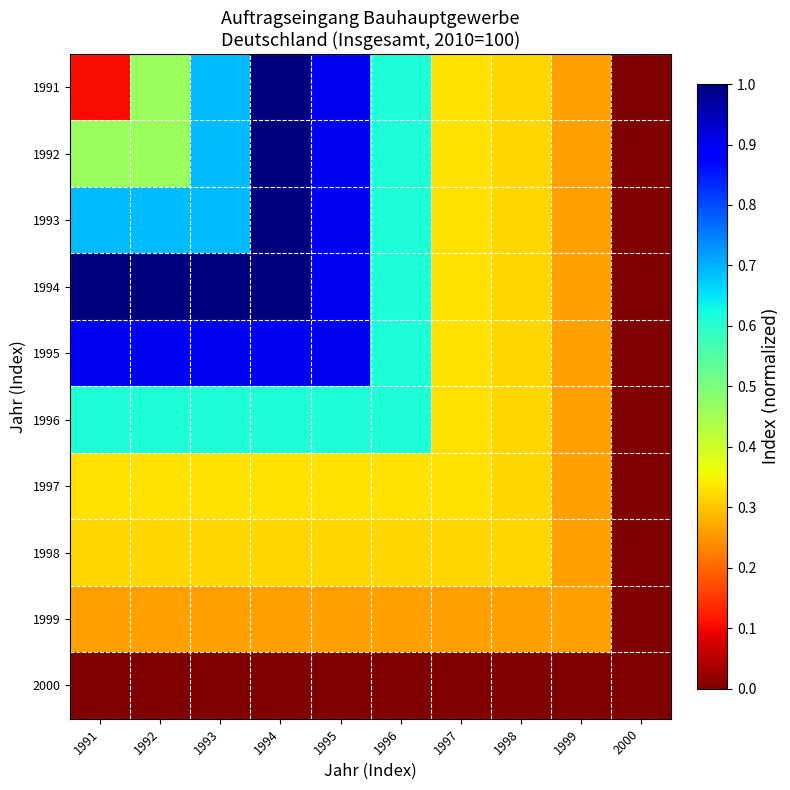

At how many categories does at least one series exceed 0?

9